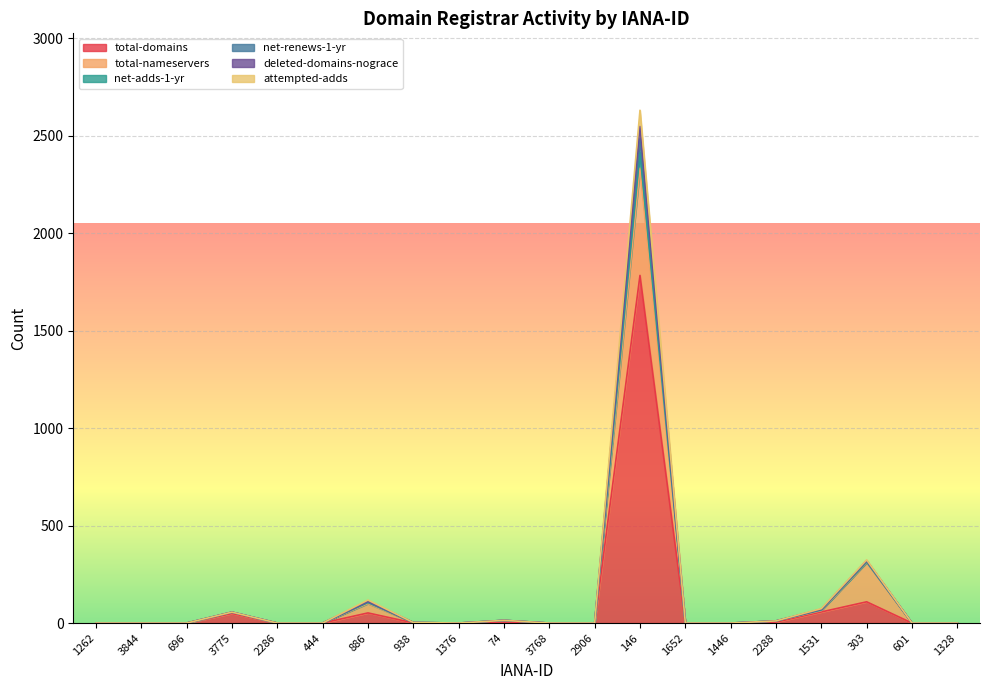

What is the difference between the highest and lowest values at 74?

10